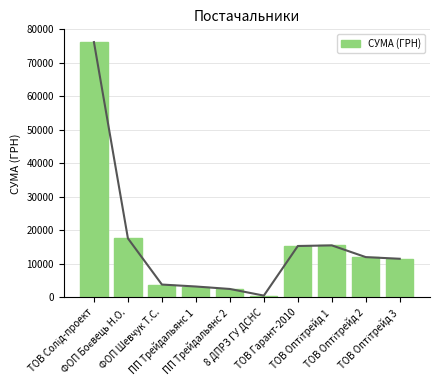

Rank the categories by value from lowest to highest.

8 ДПРЗ ГУ ДСНС, ПП Трейдальянс 2, ПП Трейдальянс 1, ФОП Шевчук Т.С., ТОВ Оптітрейд 3, ТОВ Оптітрейд 2, ТОВ Гарант-2010, ТОВ Оптітрейд 1, ФОП Боєвець Н.О., ТОВ Солід-проект